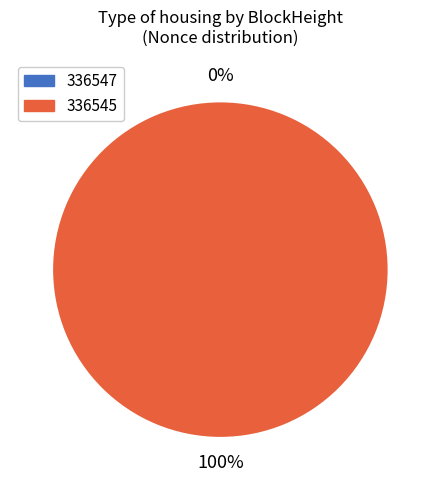

To the nearest percent, what is the average slice percentage?

50%